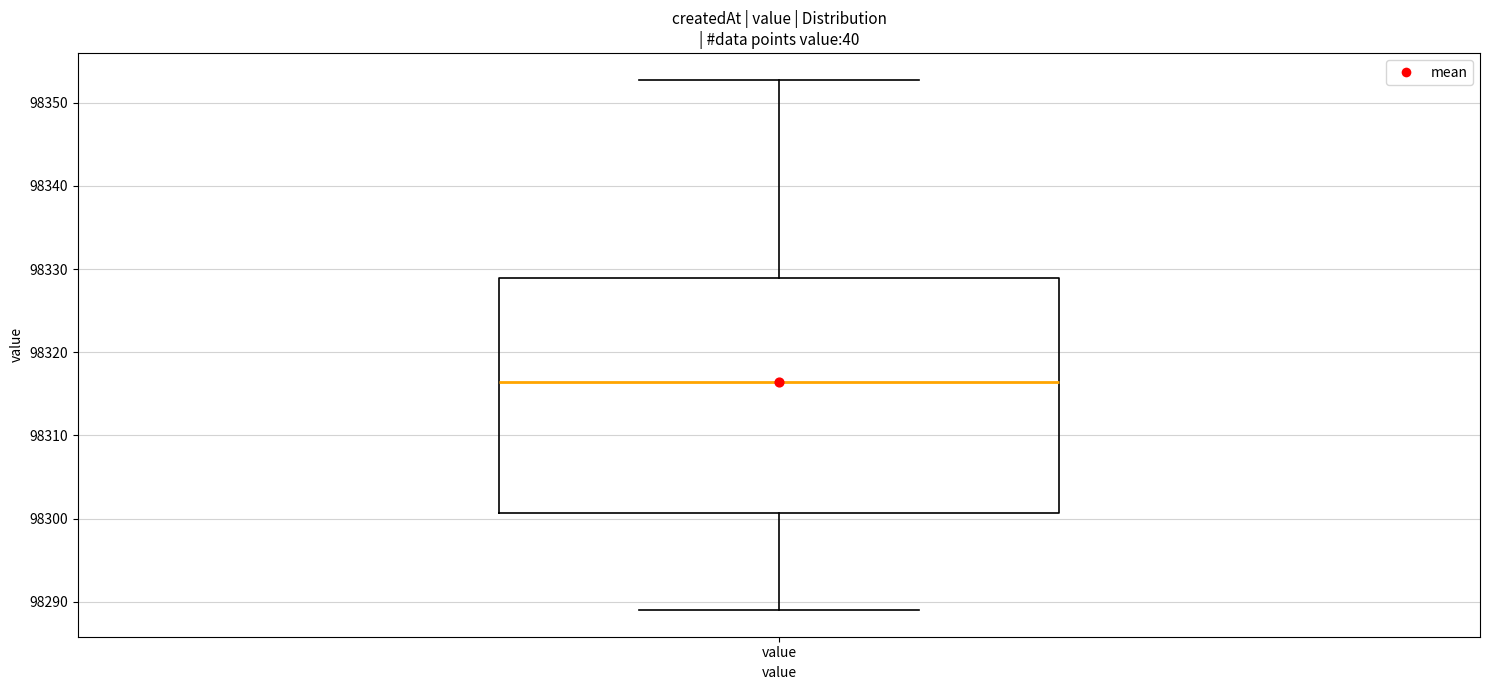

Read this box plot against the y-axis: the position of the median line, the range covered by the box, and the ends of both whiskers. The values are not printed on the chart, so give them approximately, as read against the axis.

median 98316, box 98301 to 98329, whiskers 98289 to 98353